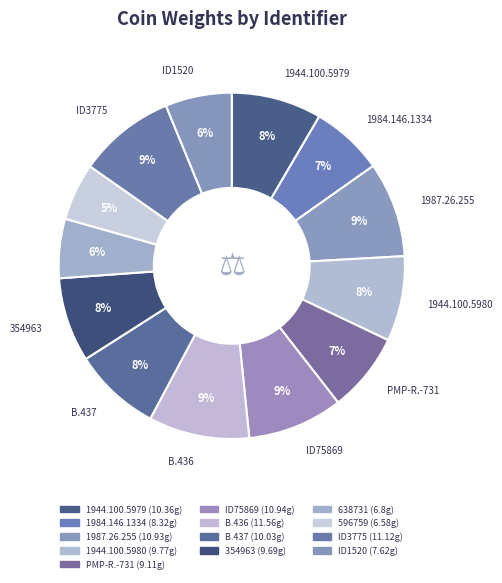

True or false: B.437 accounts for 8% of the total.

True